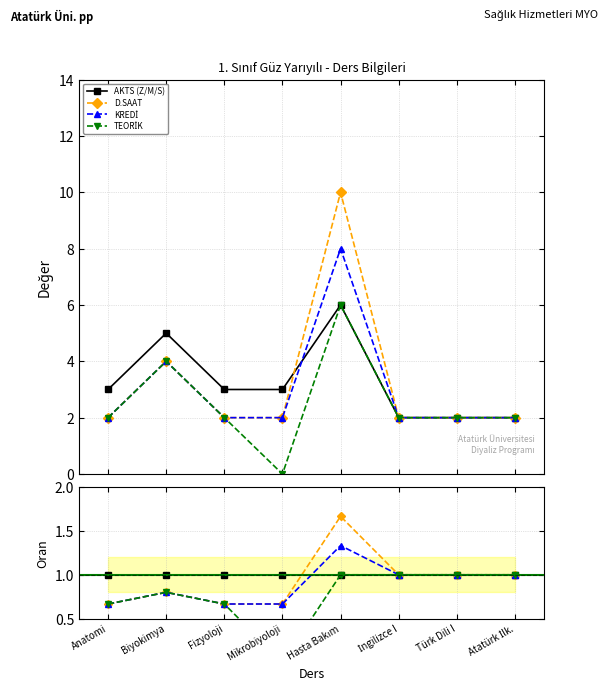

At which category is the sum across all series the highest?

Hasta Bakım